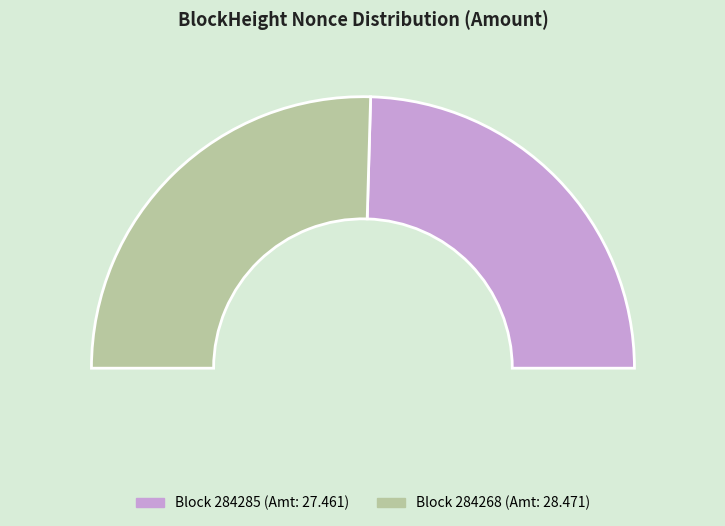

What is the smallest slice in the pie chart?

284285